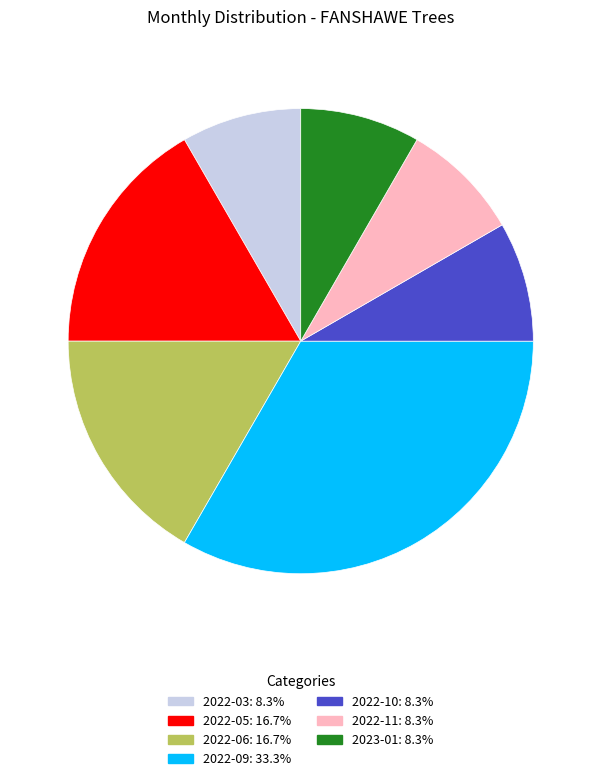

How many segments does this pie chart have?

7